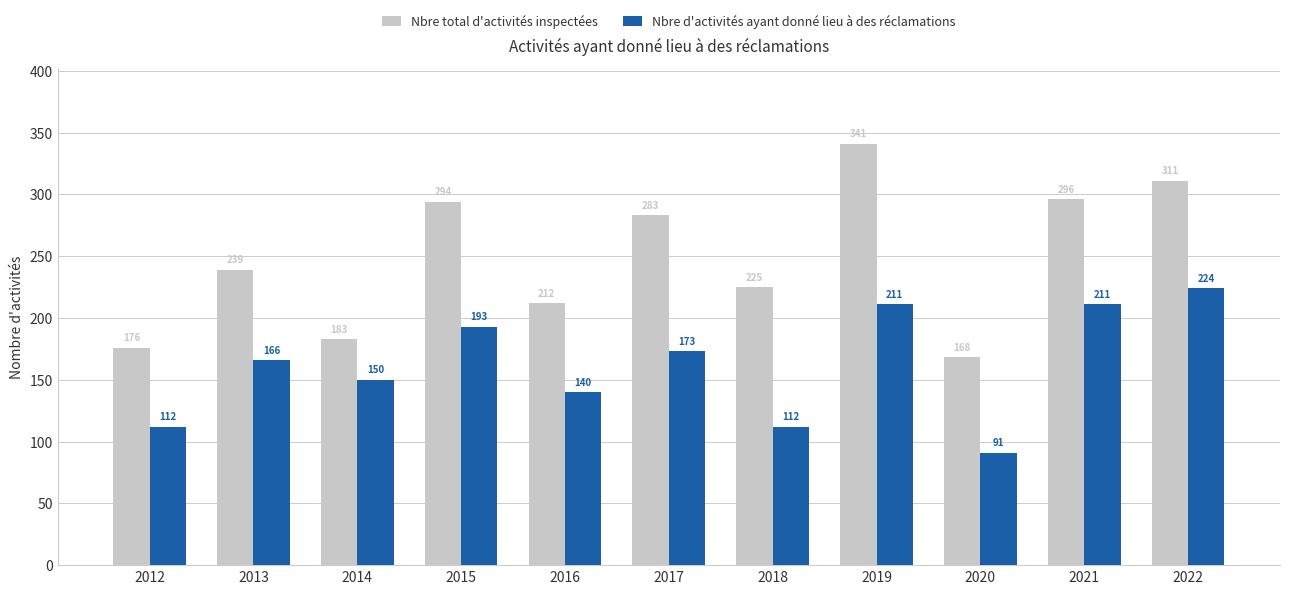

How many data points in Nbre d'activités ayant donné lieu à des réclamations are less than 166?

5